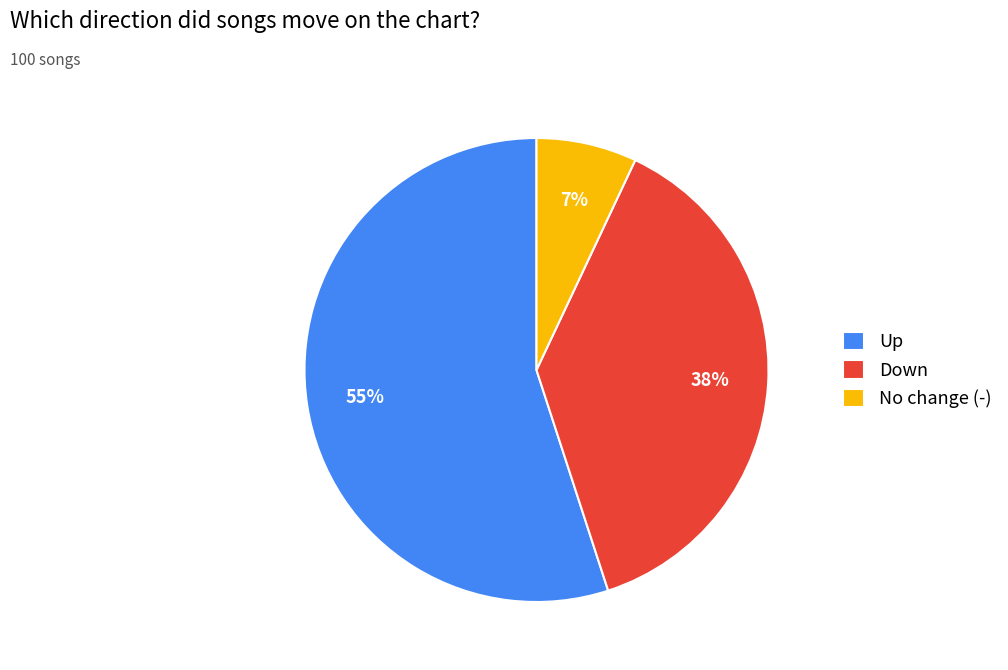

To the nearest percent, what is the combined percentage of No change (-) and Up?

62%